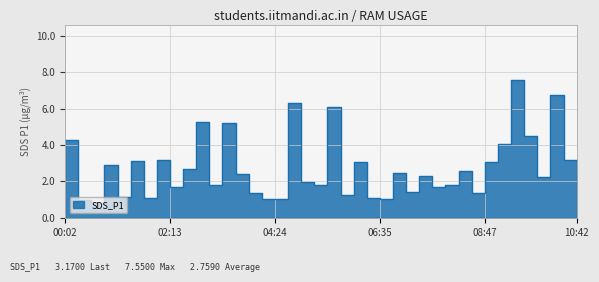

Rank the categories by value from lowest to highest.

00:35, 00:18, 04:24, 06:35, 04:08, 01:40, 06:19, 01:08, 05:46, 03:51, 08:30, 07:08, 07:41, 02:13, 03:02, 05:14, 07:58, 04:57, 09:52, 07:25, 03:35, 06:52, 08:14, 02:30, 00:51, 08:47, 06:03, 01:24, 01:57, 10:25, 10:42, 09:03, 00:02, 09:36, 03:19, 02:46, 05:30, 04:41, 10:09, 09:20